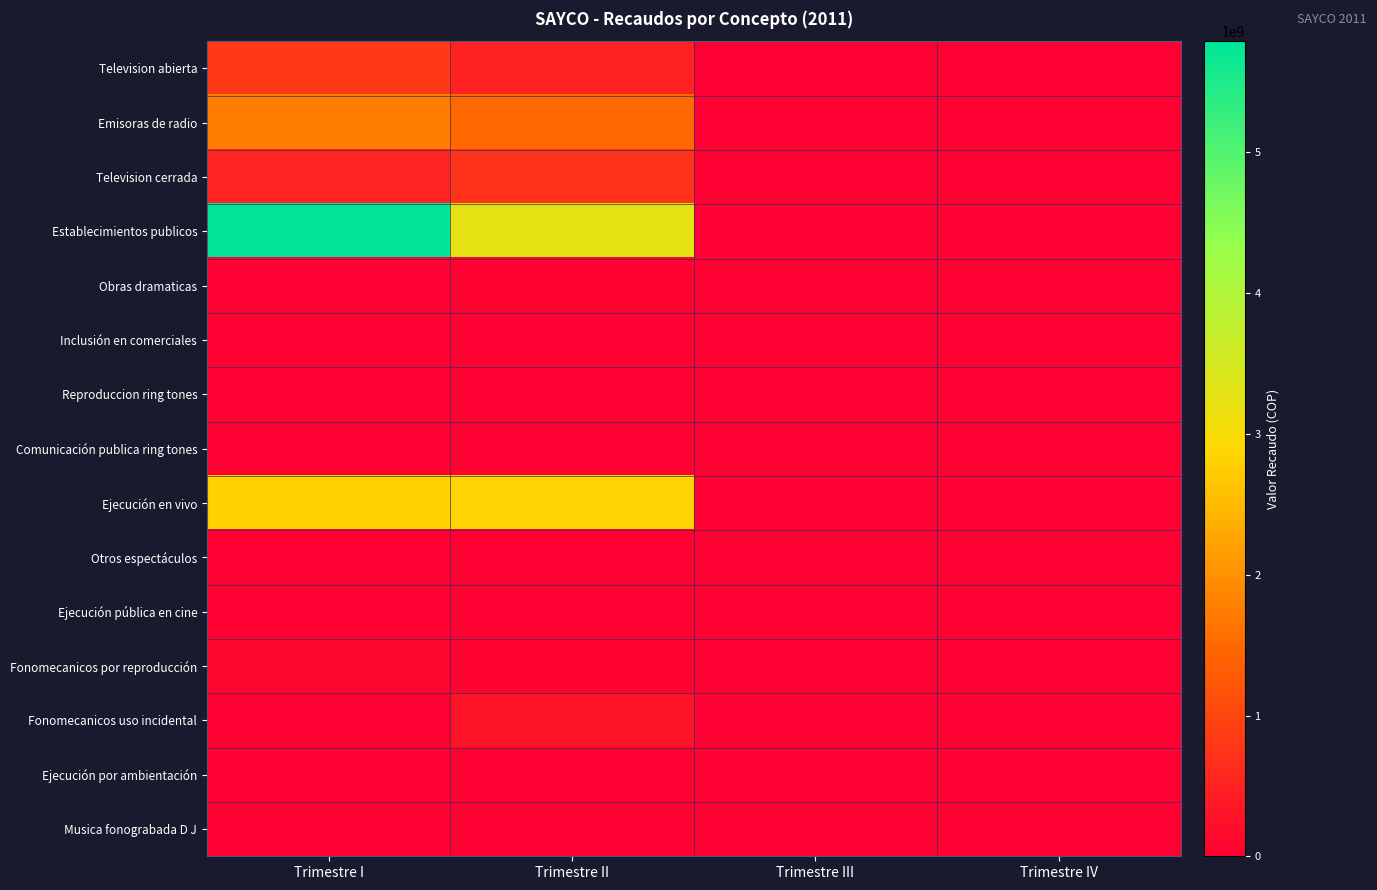

At which category does the chart reach its peak across all series?

Trimestre I